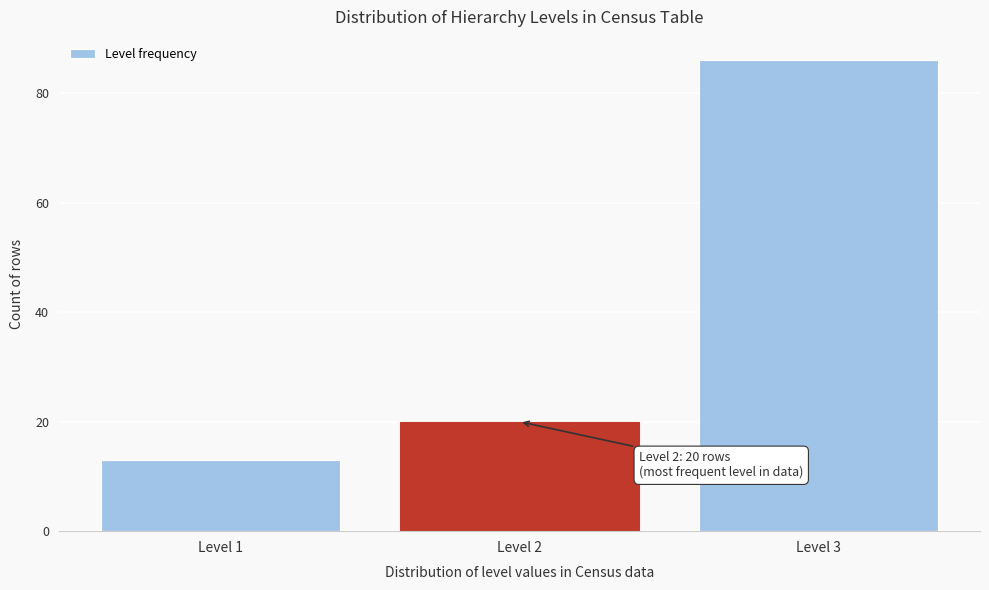

Reading right to left, extract all data points from this chart.

Level 3=86	Level 2=20	Level 1=13